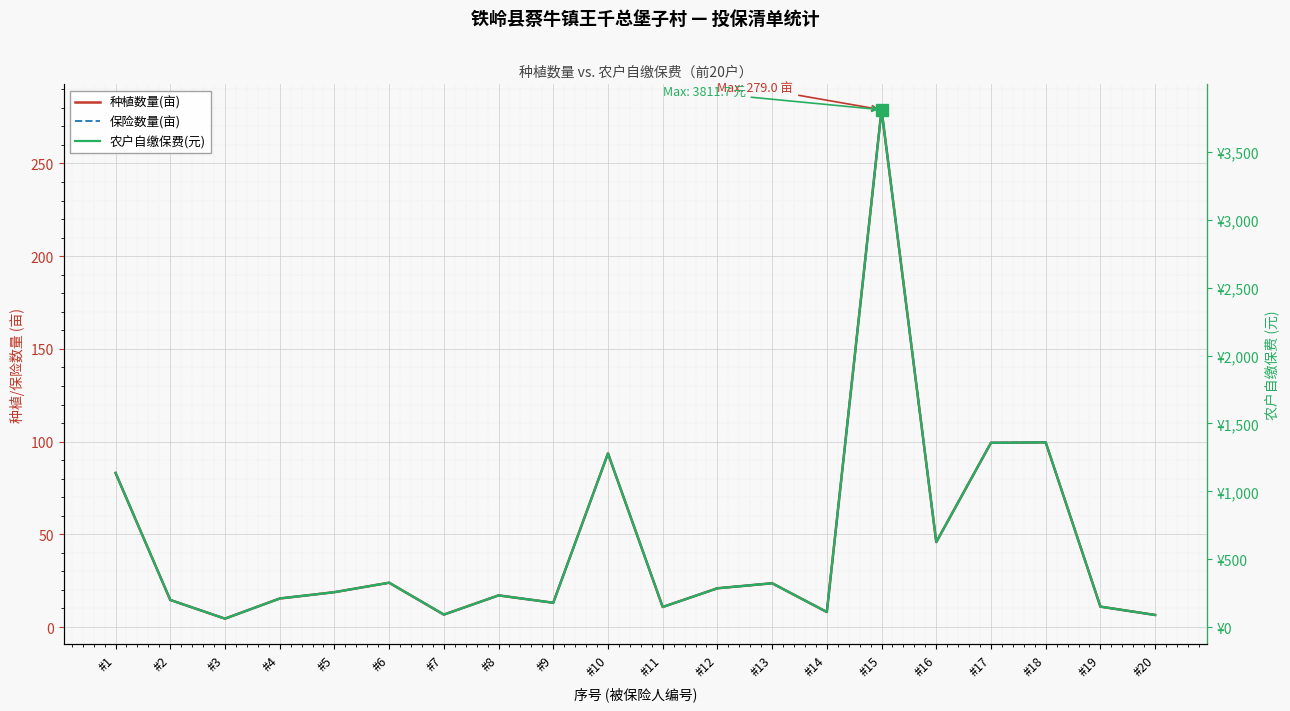

What is the difference between the 农户自缴保费(元) values at #11 and #2?

51.9